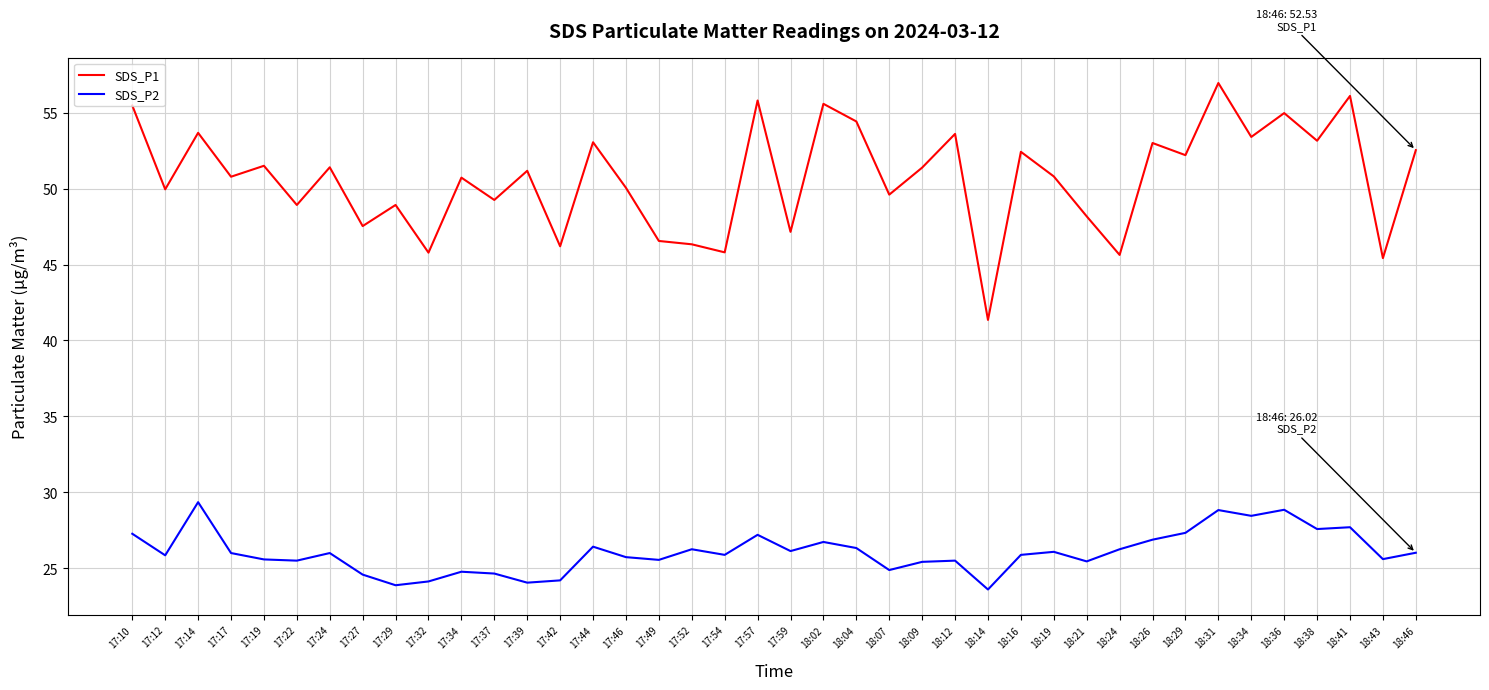

Which series has the largest total across all categories?

SDS_P1